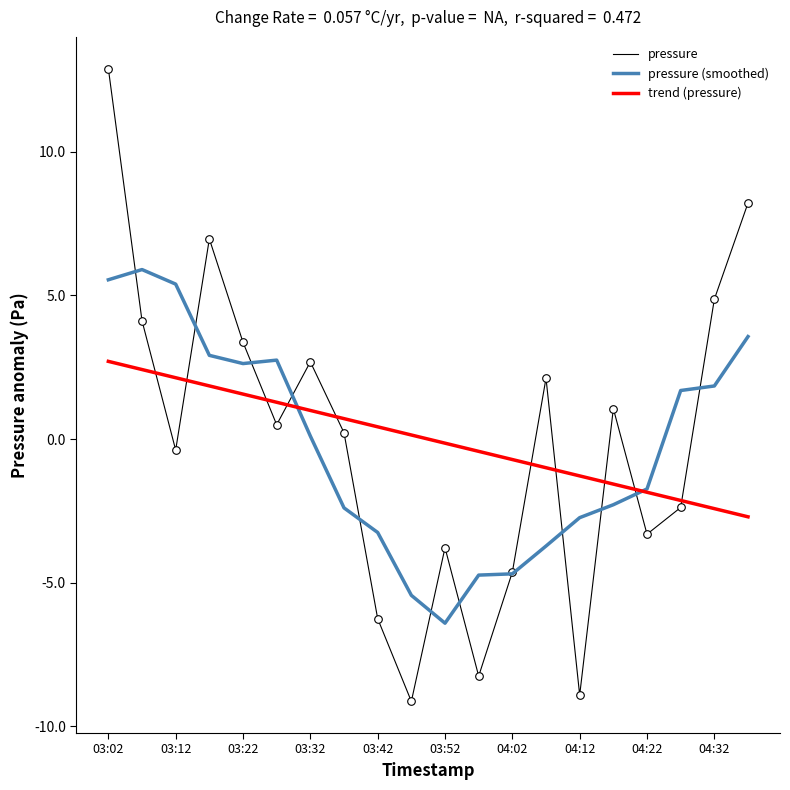

List the series in order of their peak value, highest first.

pressure, pressure (smoothed), trend (pressure)